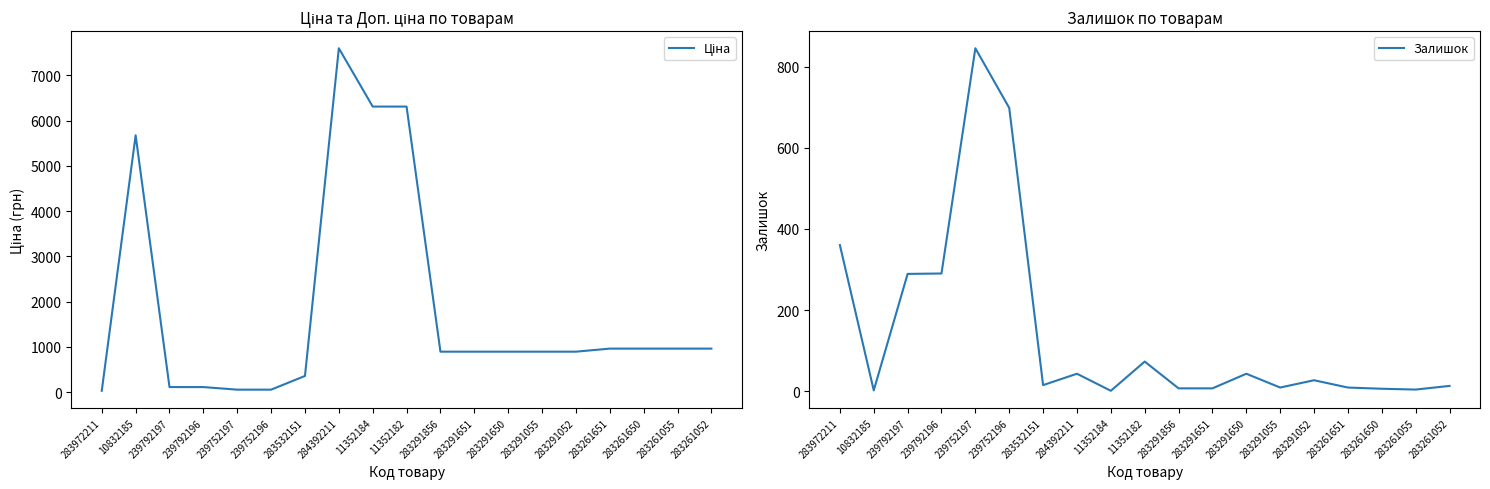

What is the difference between the second highest and minimum values in the Ціна series?

6276.7